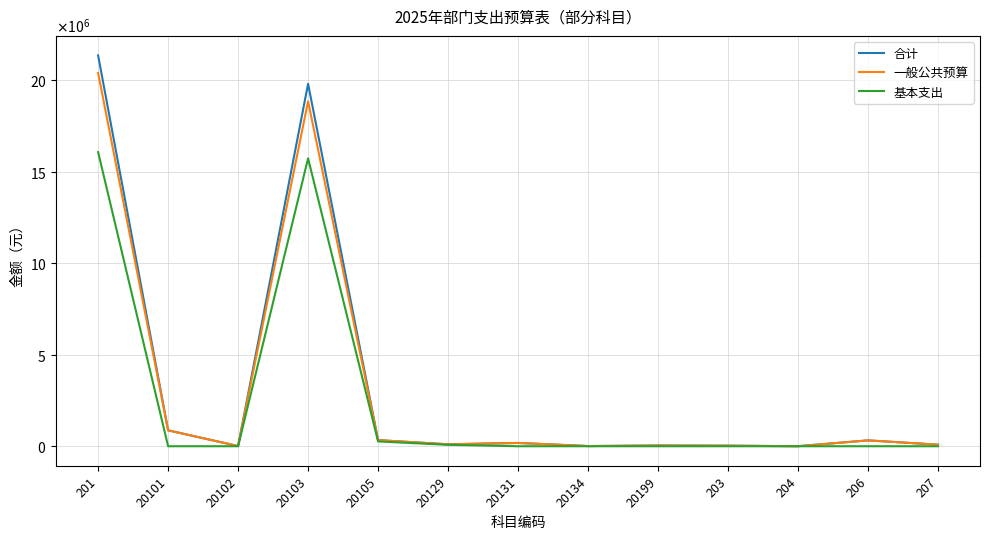

The value of 基本支出 at 20134 is 0.0. True or false?

True